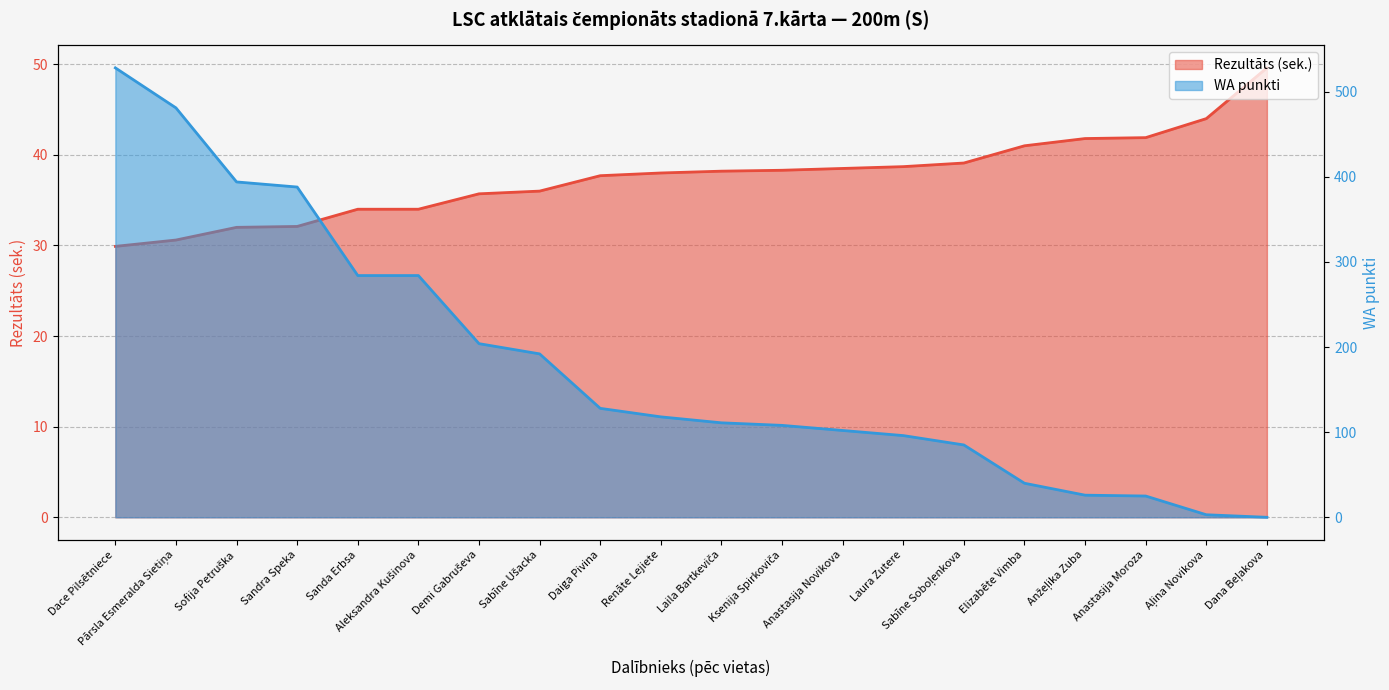

What is the difference between the second highest and second lowest values in the Rezultāts series?

13.4